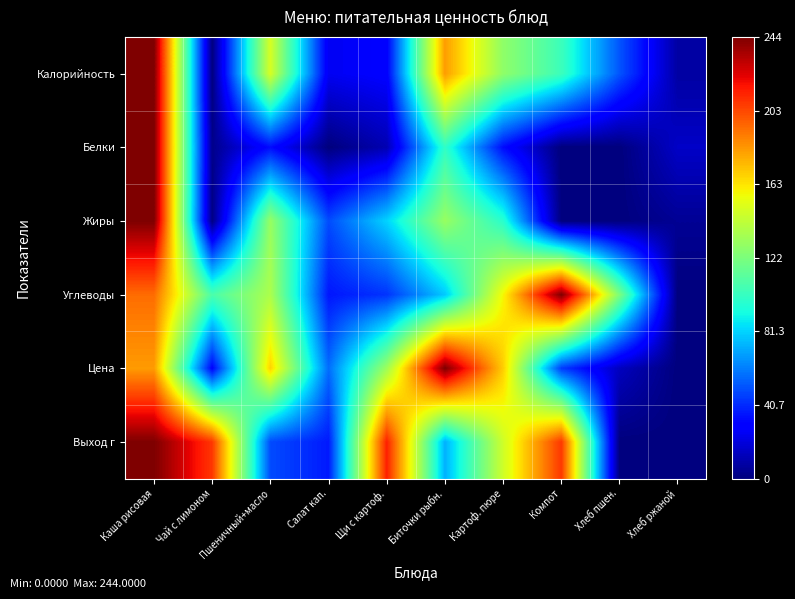

At which category is the sum across all series the highest?

Каша рисовая